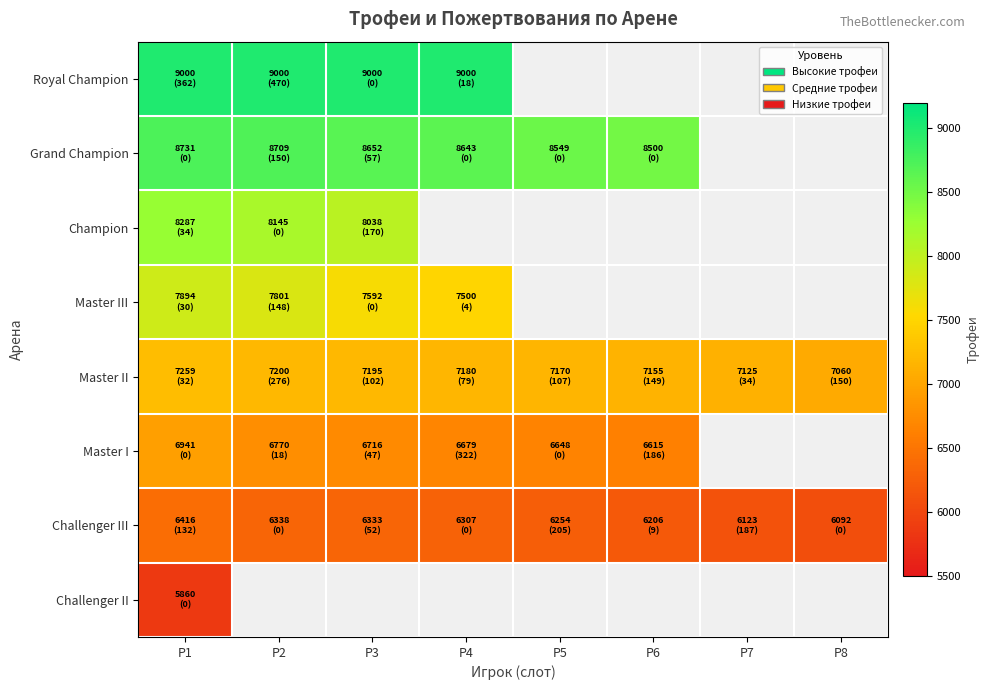

Which series changed the most between P1 and P2?

Master I